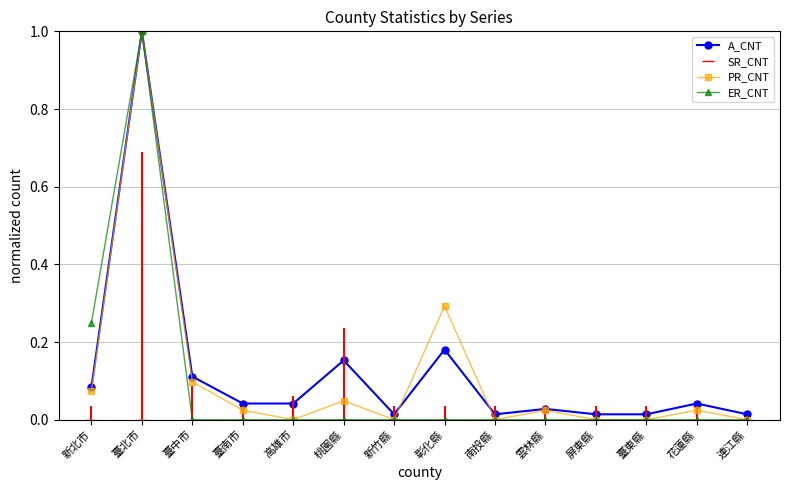

What are all the series names shown in the legend?

A_CNT, SR_CNT, PR_CNT, ER_CNT